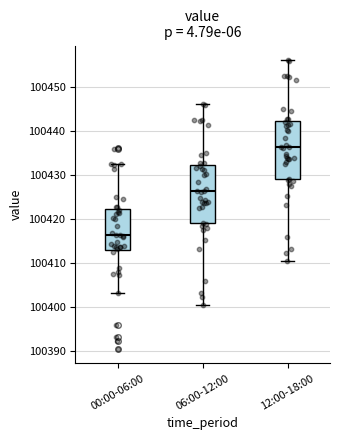

Which box has the highest median line?

12:00-18:00